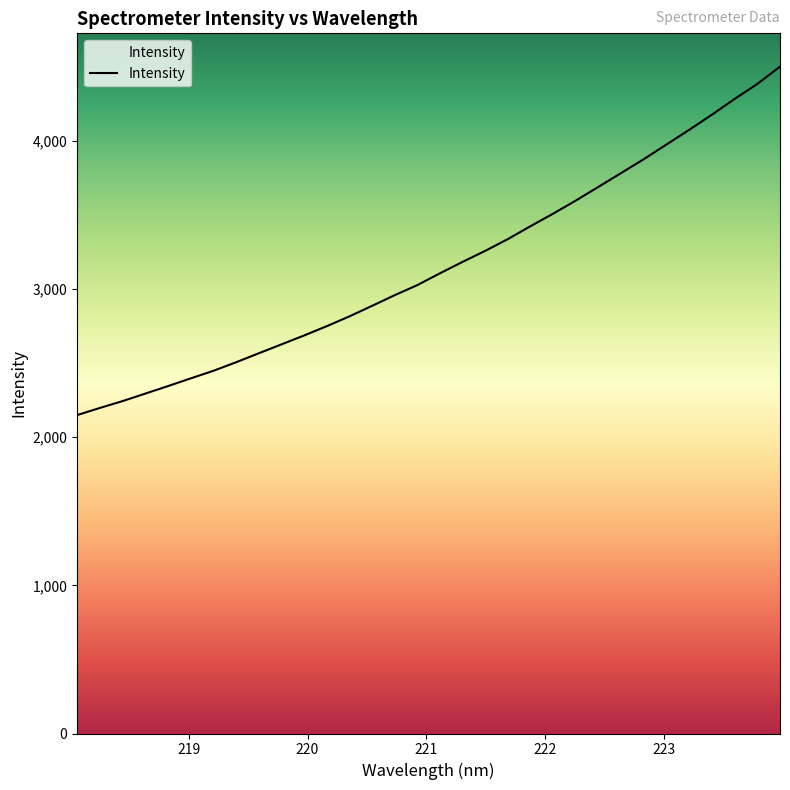

Is this an area chart (filled region under the line)?

No